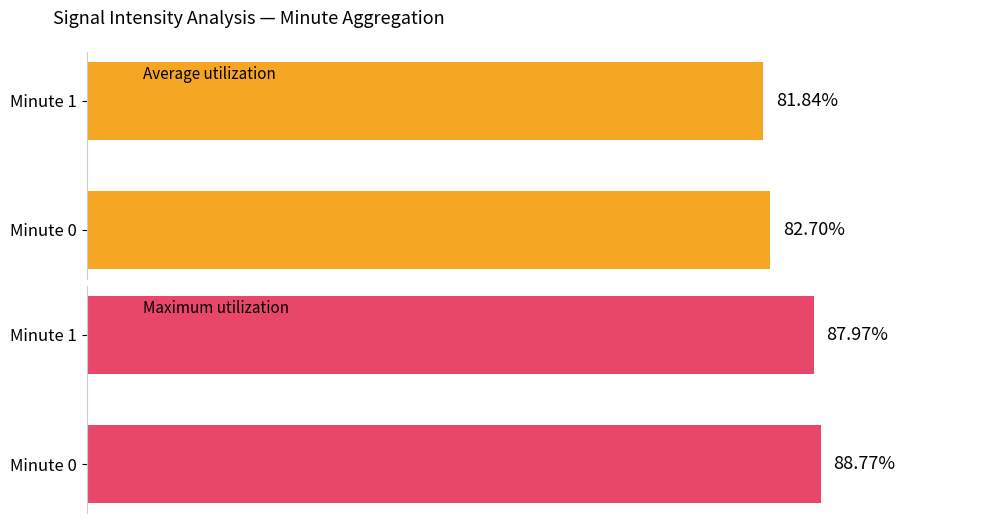

Rank the categories by Average utilization value from lowest to highest.

Minute 1, Minute 0